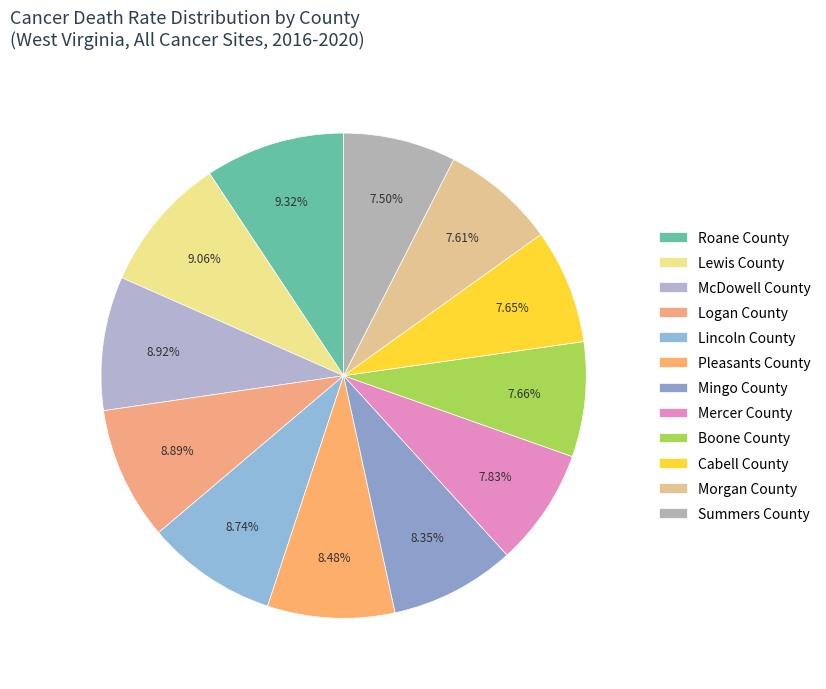

Is it true that Lincoln County is 9% of the pie?

True